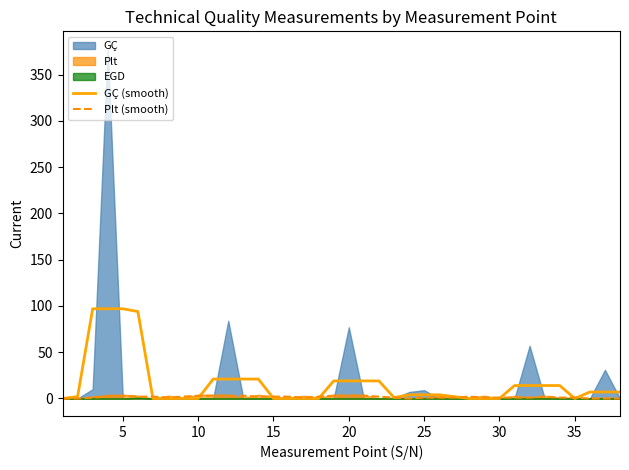

True or false: Plt (smooth) has a value of 3 at 20.

True